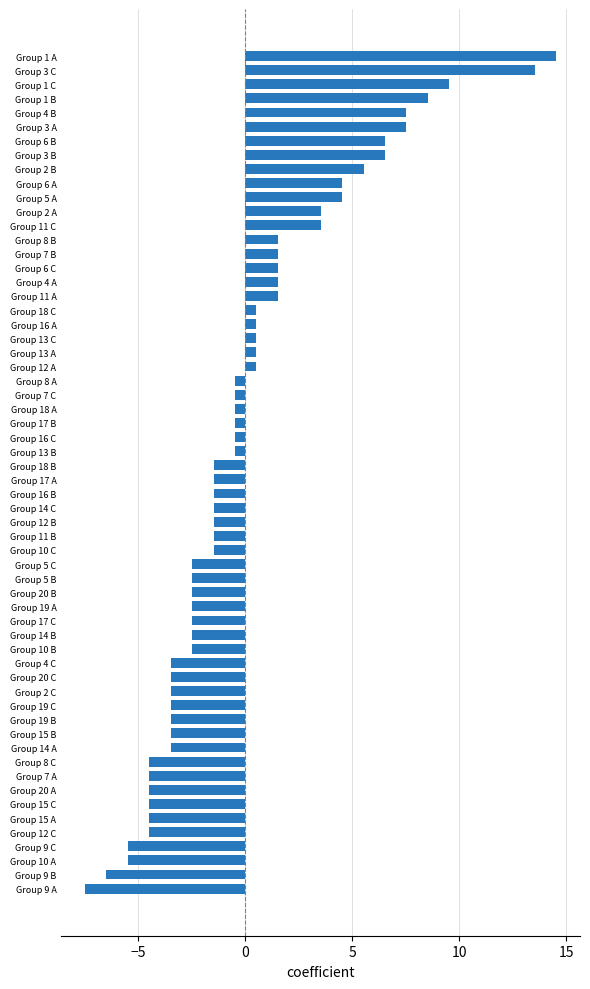

At which category does the chart reach its minimum across all series?

Group 9 A